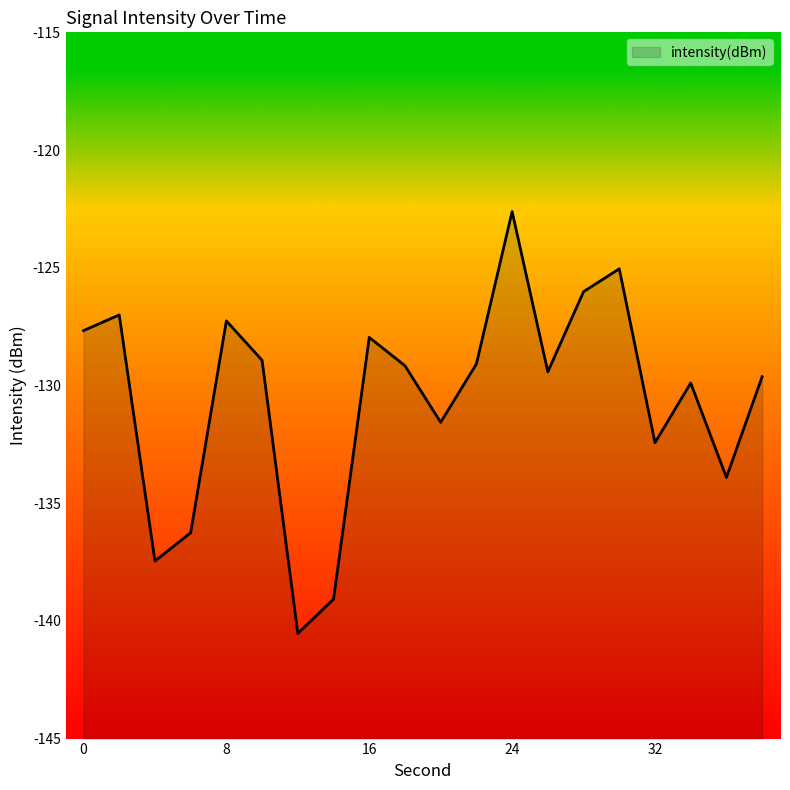

The value at 6 is -136.3. True or false?

True